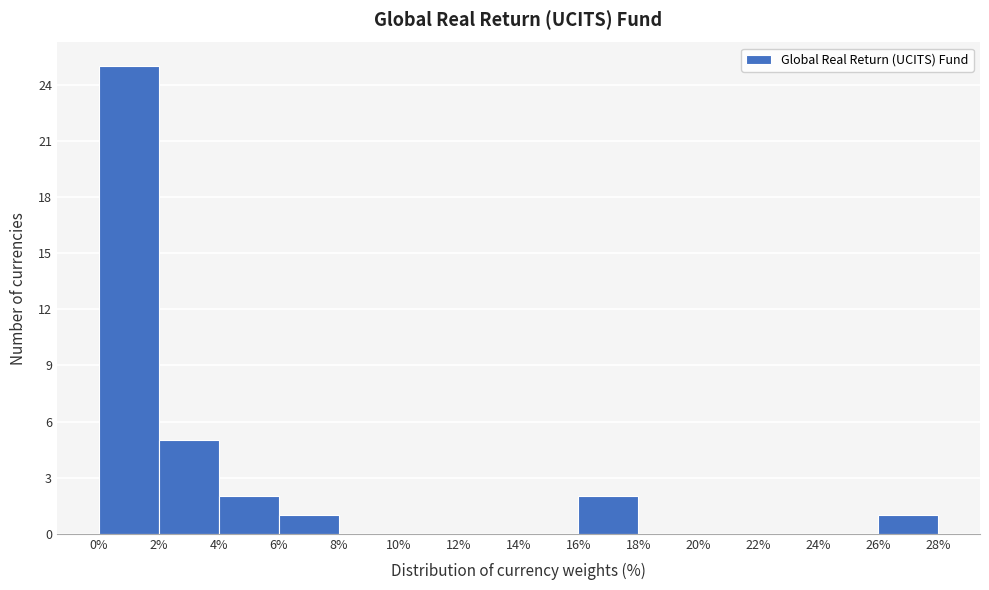

Reading left to right, transcribe this chart: for each bar, give the range it covers on the x-axis and its height. The values are not printed on the chart, so give them approximately, as read against the axis.

0% to 2%: 25
2% to 4%: 5
4% to 6%: 2
6% to 8%: 1
8% to 10%: 0
10% to 12%: 0
12% to 14%: 0
14% to 16%: 0
16% to 18%: 2
18% to 20%: 0
20% to 22%: 0
22% to 24%: 0
24% to 26%: 0
26% to 28%: 1